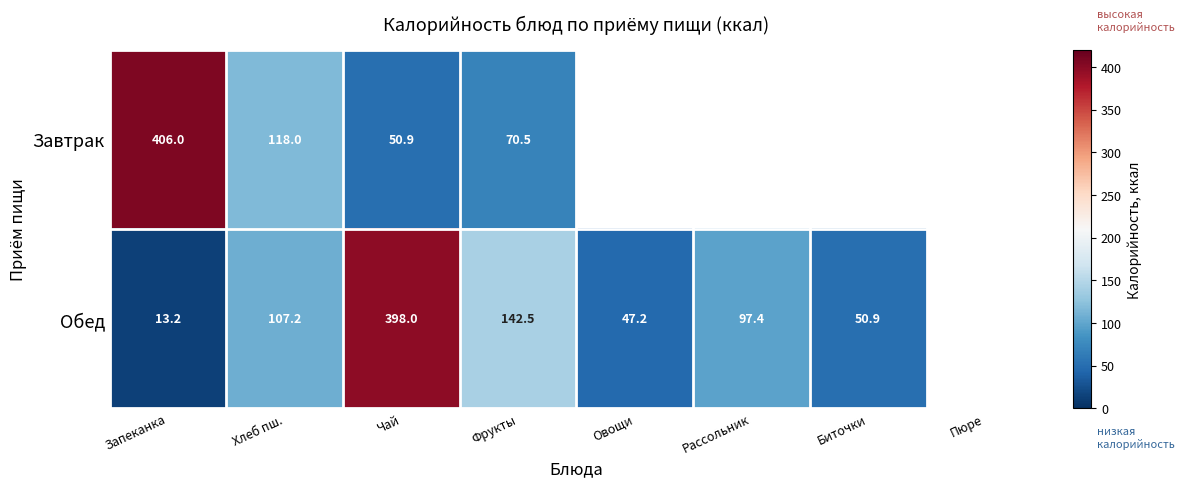

At which category is the sum across all series the highest?

Чай